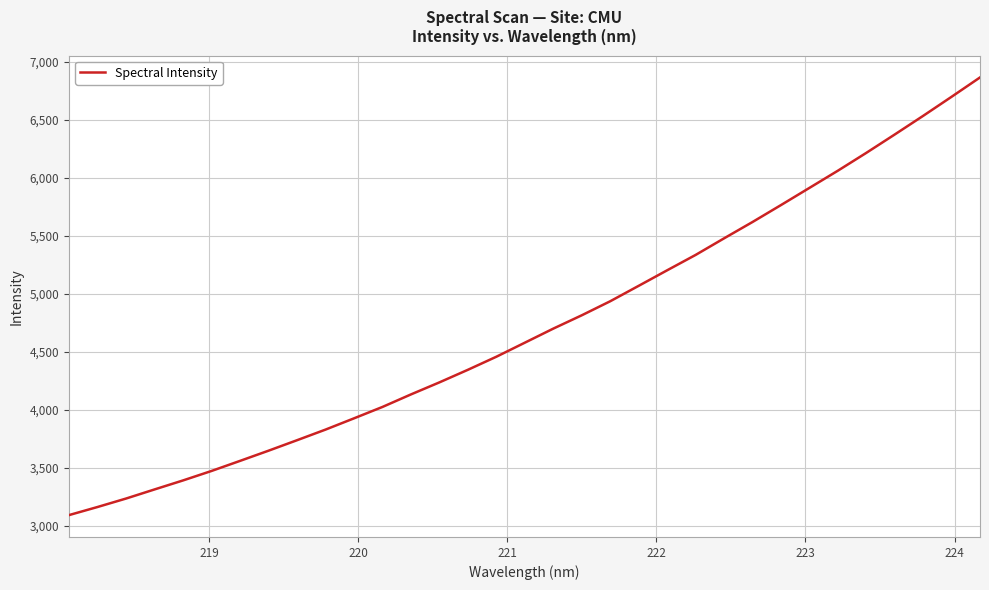

How many lines are shown in the chart?

1